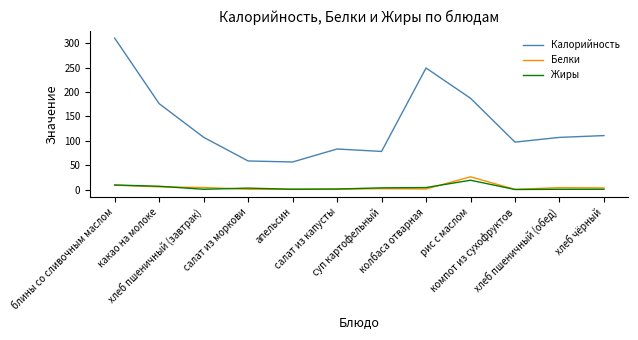

What position from the right is апельсин?

8